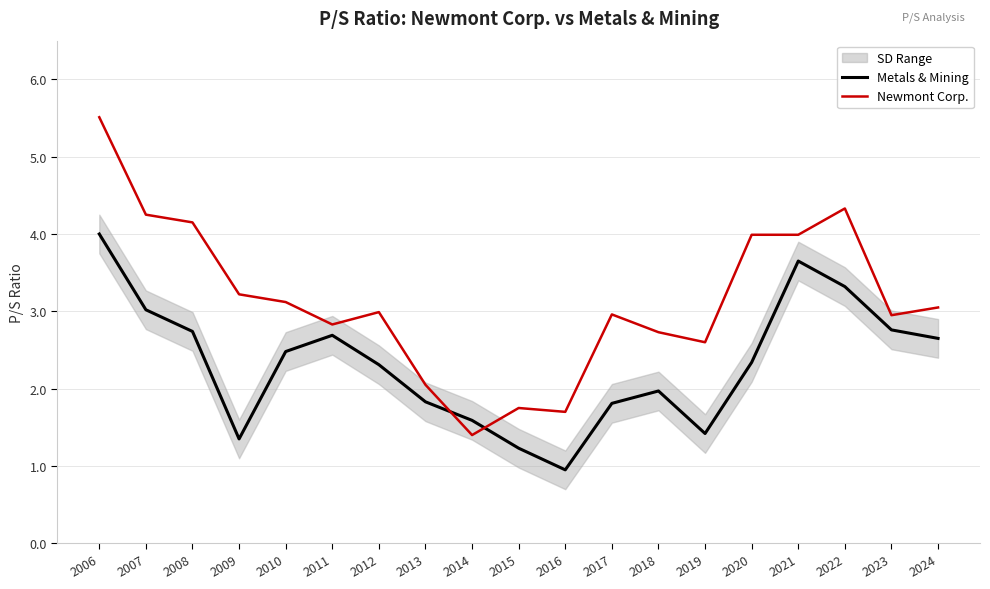

Reading right to left, extract all data points from this chart.

Metals & Mining: 2024=2.6	2023=2.8	2022=3.3	2021=3.6	2020=2.3	2019=1.4	2018=2.0	2017=1.8	2016=0.9	2015=1.2	2014=1.6	2013=1.8	2012=2.3	2011=2.7	2010=2.5	2009=1.4	2008=2.7	2007=3.0	2006=4.0
Newmont Corp.: 2024=3.0	2023=3.0	2022=4.3	2021=4.0	2020=4.0	2019=2.6	2018=2.7	2017=3.0	2016=1.7	2015=1.8	2014=1.4	2013=2.0	2012=3.0	2011=2.8	2010=3.1	2009=3.2	2008=4.2	2007=4.2	2006=5.5